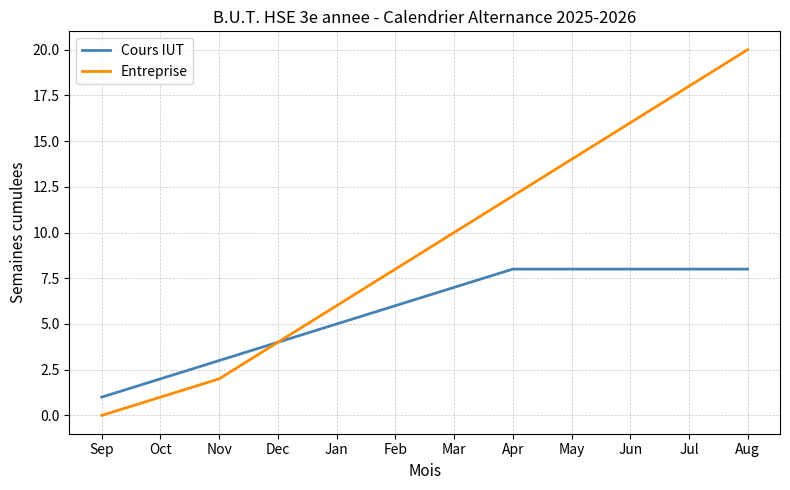

Between Apr and Jul, which series saw the biggest shift?

Entreprise